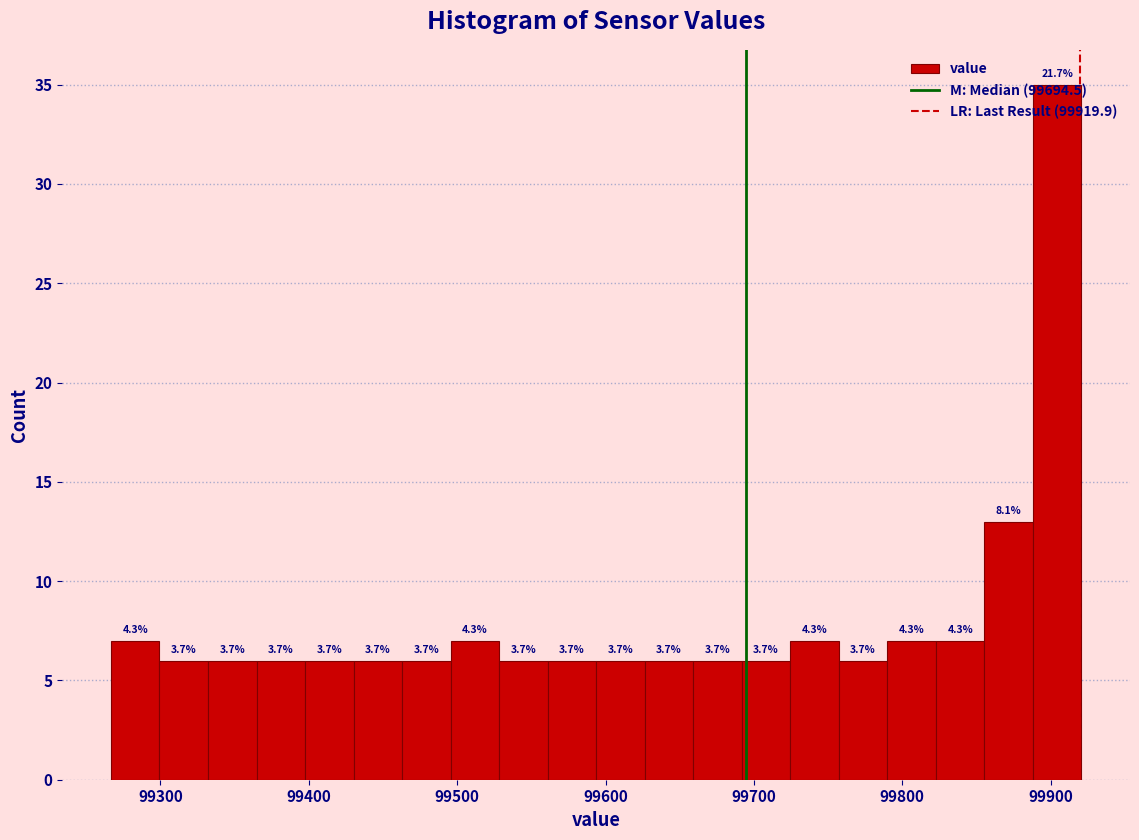

Around what value on the x-axis is the tallest bar? Give the approximate position of its centre, as read against the axis.

99900